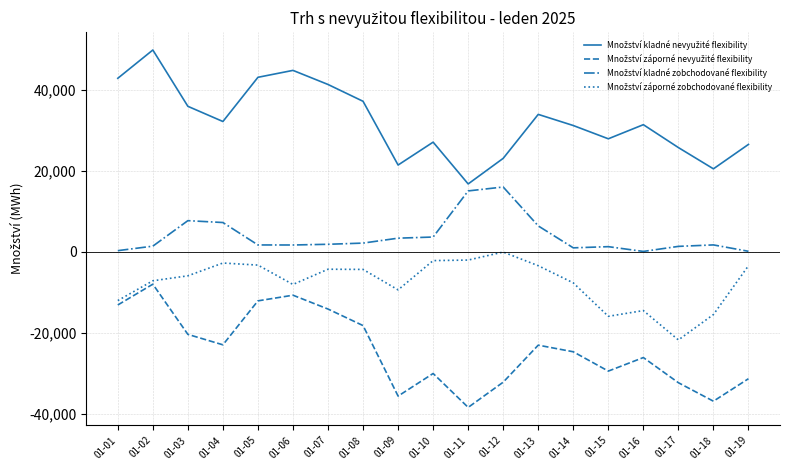

What is the total value across all series at 01-08?

16922.7